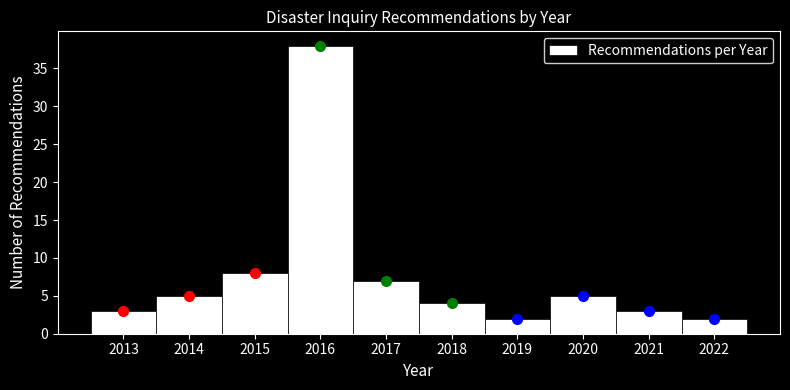

Which range on the x-axis has the tallest bar?

2015.5 to 2016.5